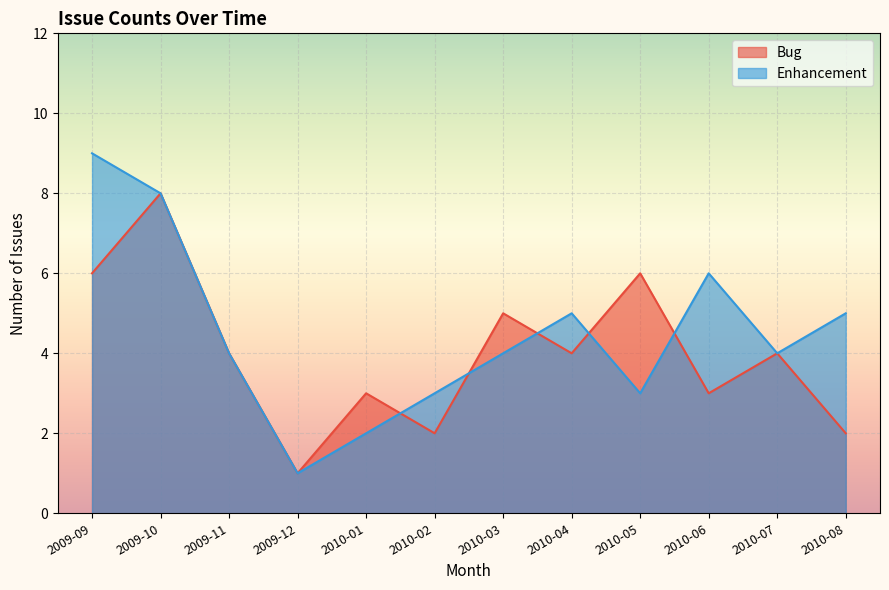

Between 2010-02 and 2010-05, which series saw the biggest shift?

Bug